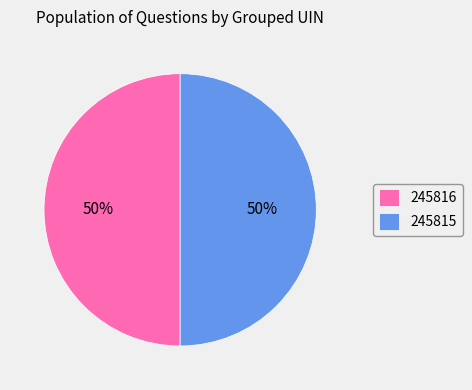

To the nearest percent, what is the average slice percentage?

50%